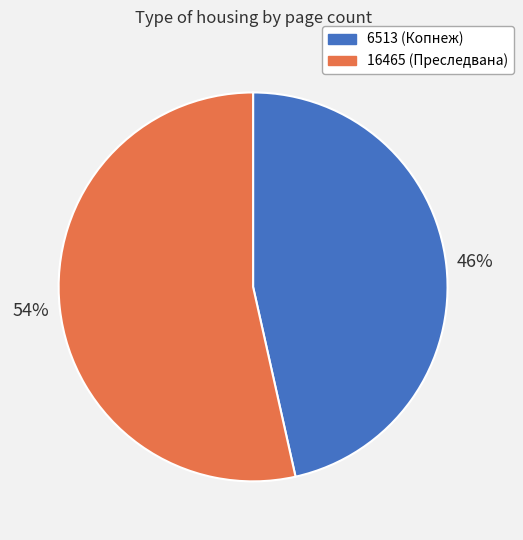

Combined, do 6513 and 16465 account for over 50%?

Yes